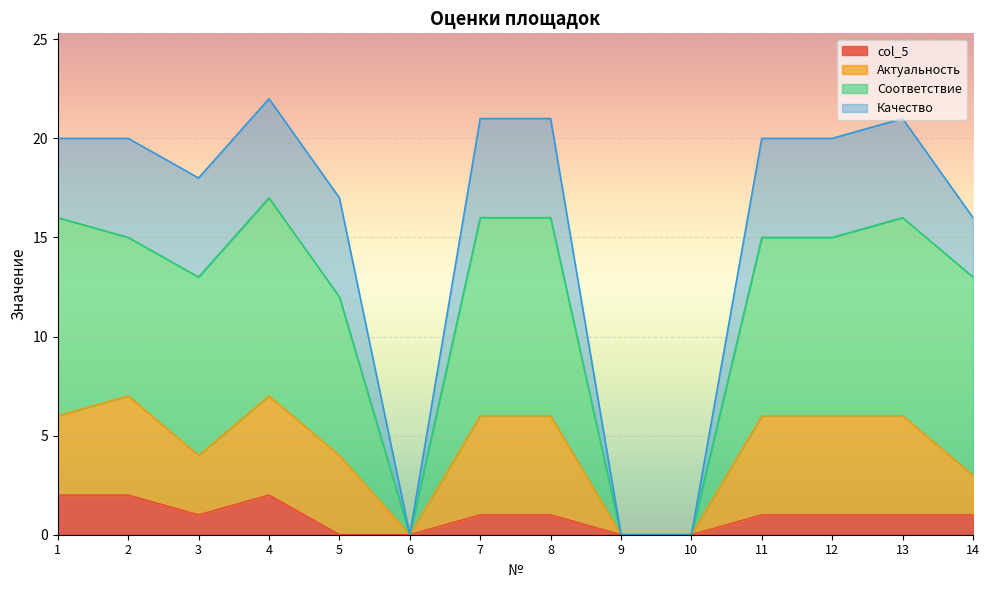

True or false: col_5 and Соответствие intersect in this chart.

False